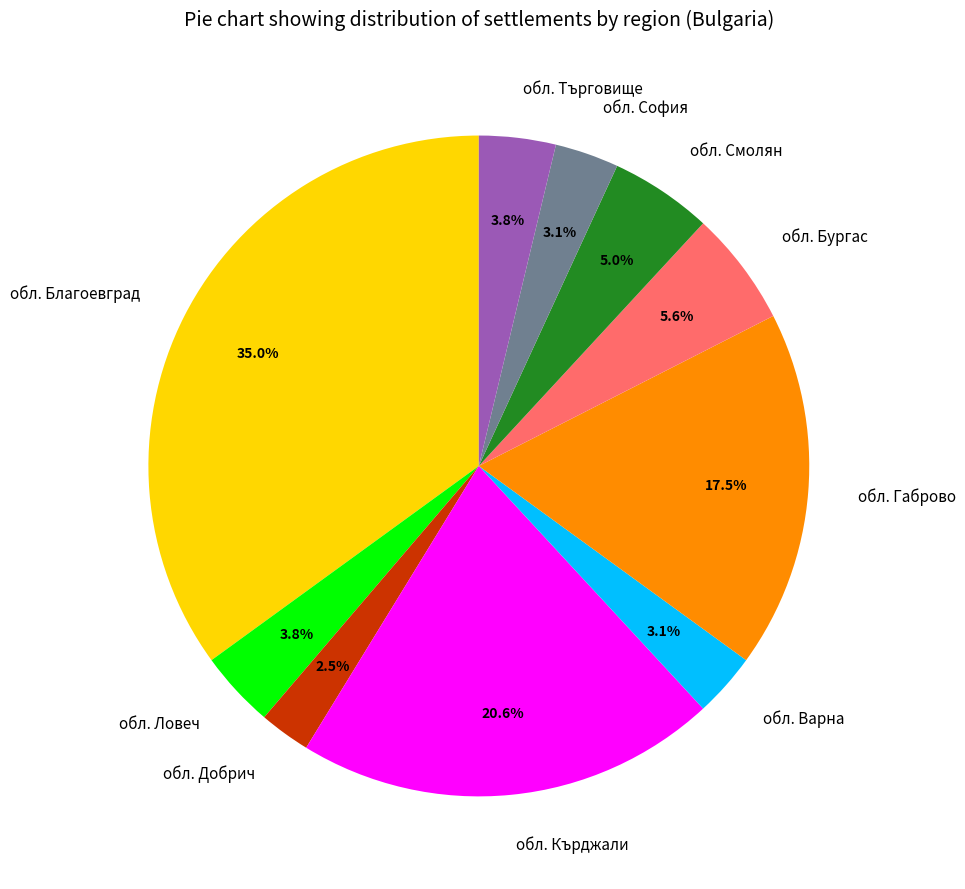

Which category has the biggest portion of the pie?

обл. Благоевград